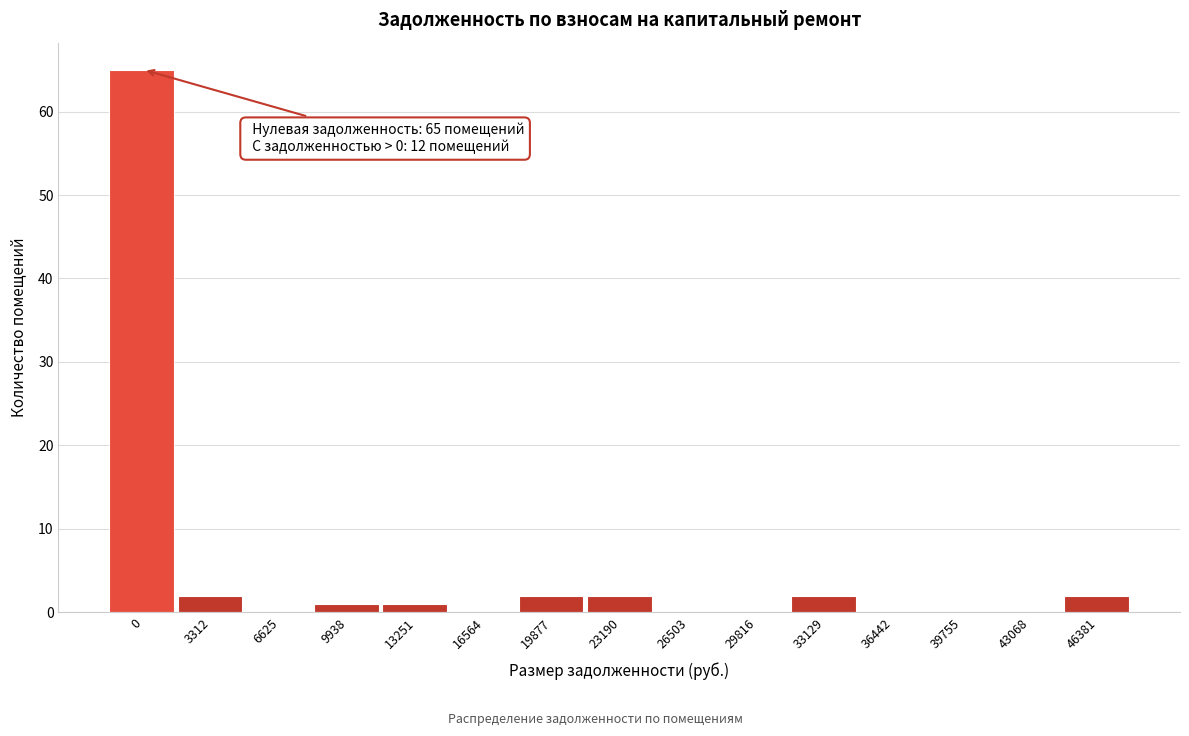

Reading right to left, list all the values displayed in this chart.

46381=2	43068=0	39755=0	36442=0	33129=2	29816=0	26503=0	23190=2	19877=2	16564=0	13251=1	9938=1	6625=0	3312=2	0=65